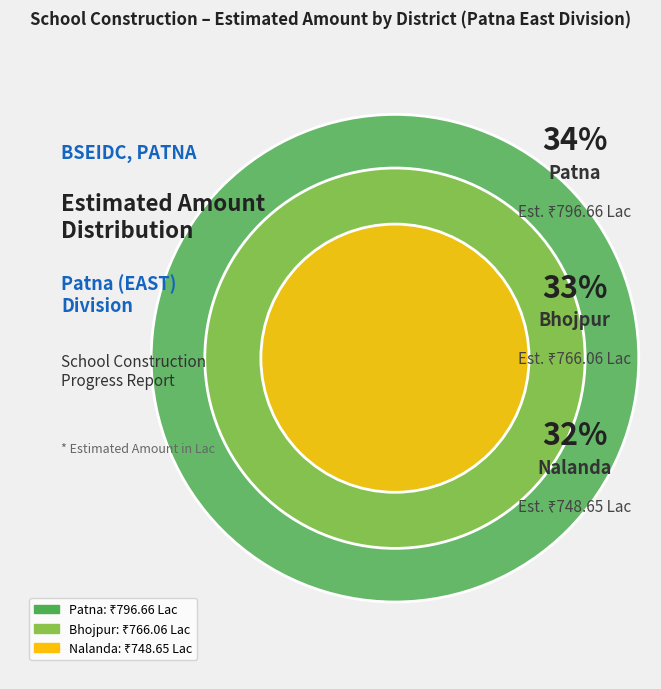

Rank the categories by value from highest to lowest.

Patna, Bhojpur, Nalanda